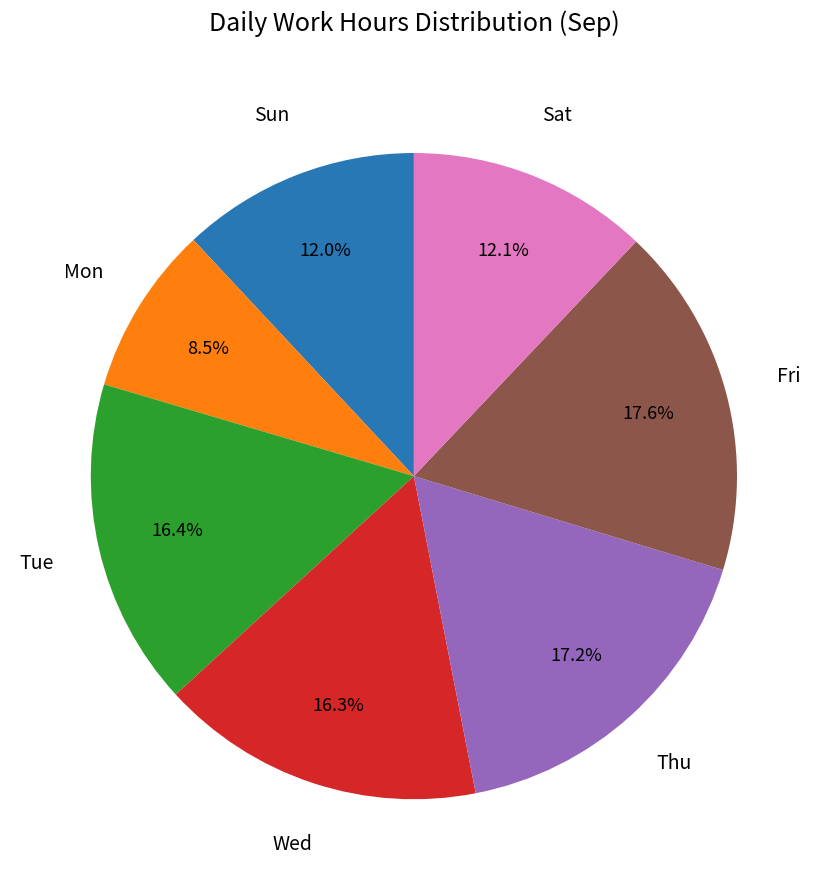

Is there any slice that represents more than half of the pie?

No